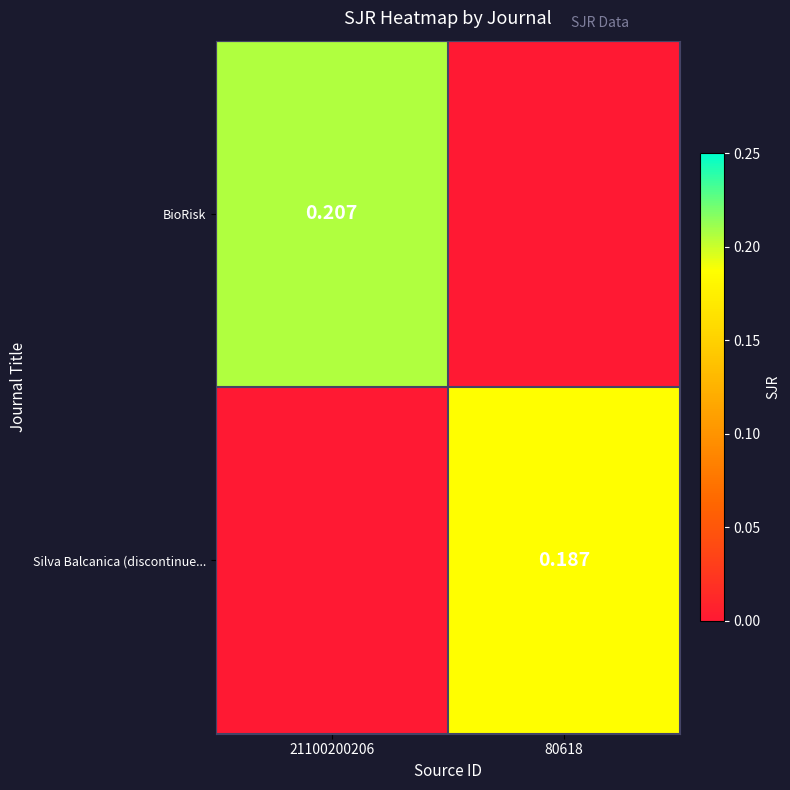

What is the difference between the maximum and minimum values in the Silva Balcanica (discontinue... series?

0.2